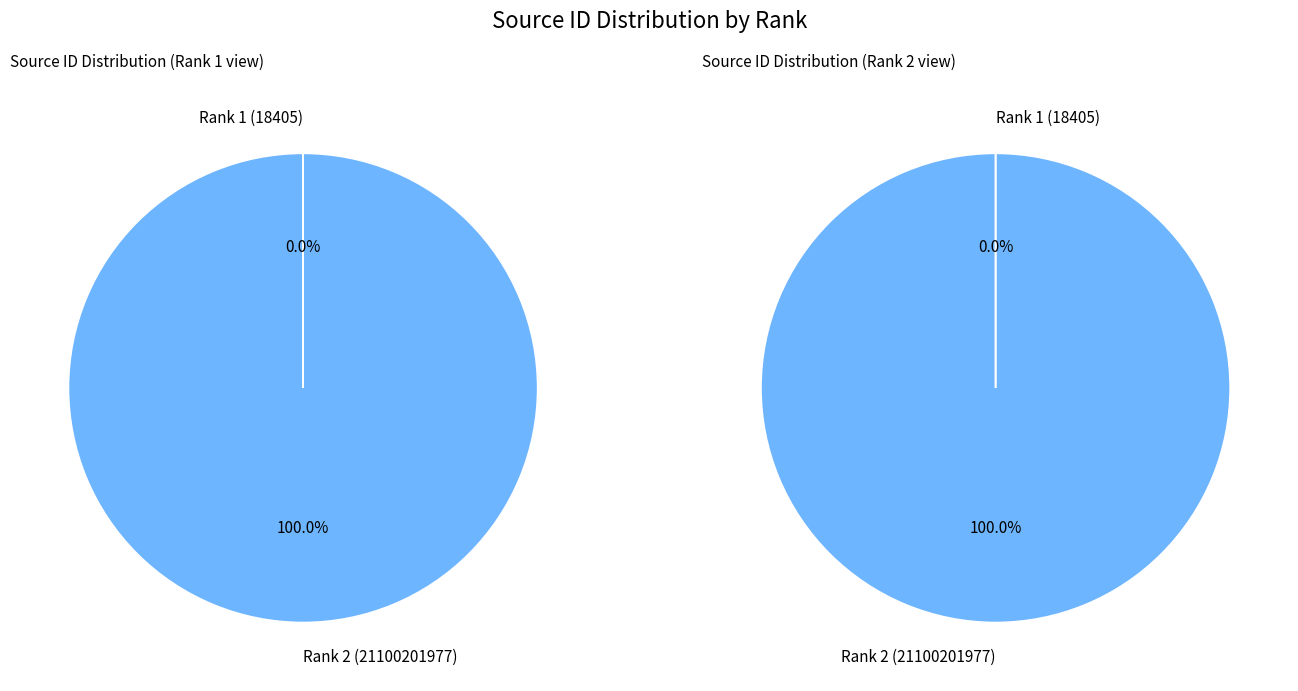

Does 1 represent more than half of the total?

No